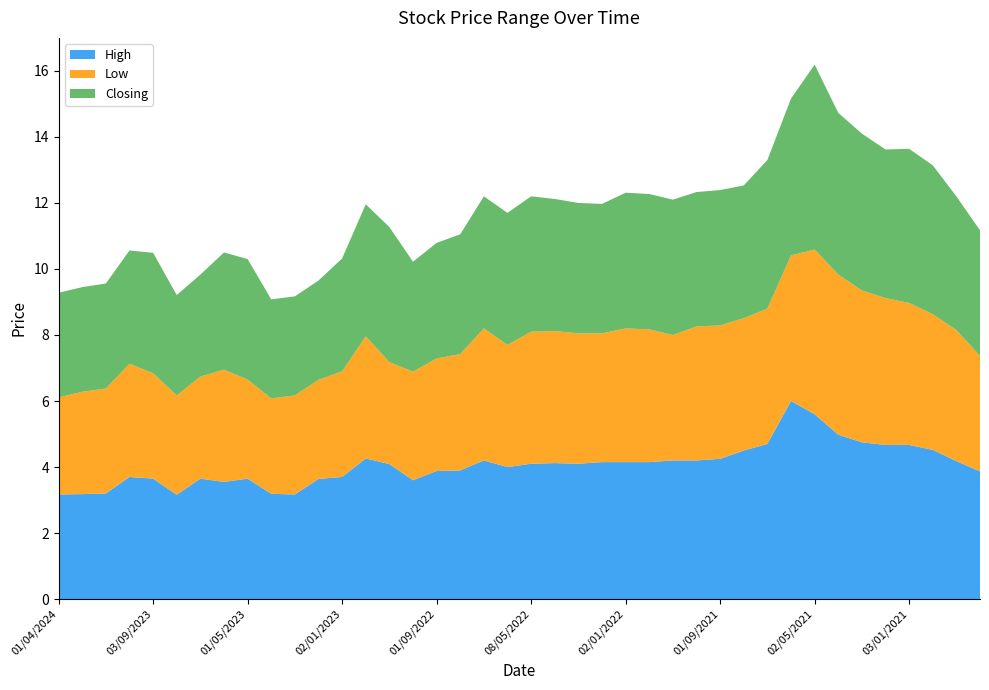

Reading right to left, list all the values displayed in this chart.

High: 3.9	4.2	4.5	4.7	4.7	4.8	5.0	5.6	6.0	4.7	4.5	4.2	4.2	4.2	4.2	4.2	4.2	4.1	4.1	4.1	4.0	4.2	3.9	3.9	3.6	4.1	4.3	3.7	3.6	3.2	3.2	3.6	3.5	3.6	3.2	3.6	3.7	3.2	3.2	3.2
Low: 3.5	4.0	4.1	4.3	4.5	4.6	4.8	5.0	4.4	4.1	4.0	4.0	4.1	3.8	4.0	4.0	3.9	4.0	4.0	4.0	3.7	4.0	3.5	3.4	3.3	3.1	3.7	3.2	3.0	3.0	2.9	3.0	3.4	3.1	3.0	3.2	3.4	3.2	3.1	2.9
Closing: 3.8	4.0	4.5	4.7	4.5	4.8	4.9	5.6	4.8	4.5	4.0	4.1	4.1	4.1	4.1	4.1	3.9	4.0	4.0	4.1	4.0	4.0	3.6	3.5	3.3	4.1	4.0	3.4	3.0	3.0	3.0	3.6	3.5	3.1	3.0	3.6	3.4	3.2	3.2	3.2